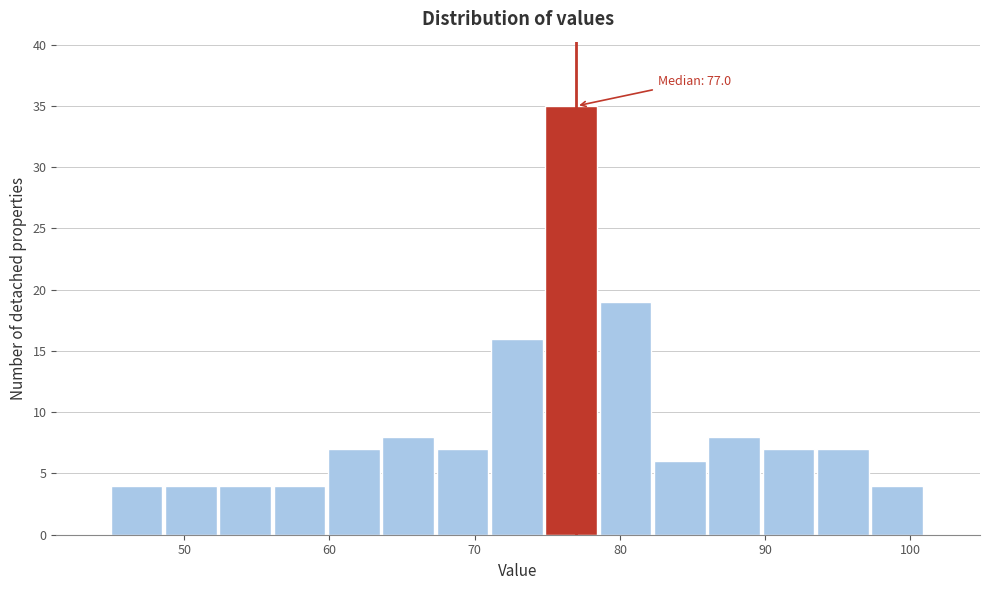

Read against the x-axis, roughly where is the centre of the tallest bar?

77